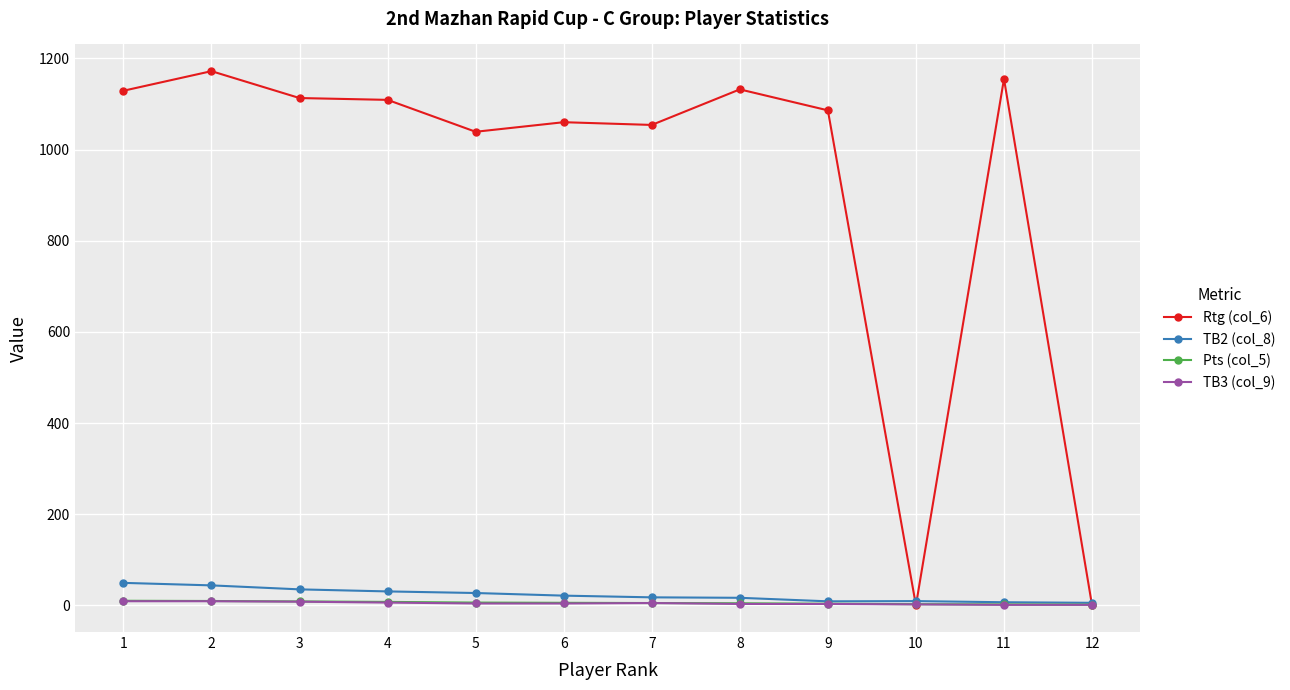

True or false: TB2 (col_8) has more than 0 points higher than both neighbors.

True